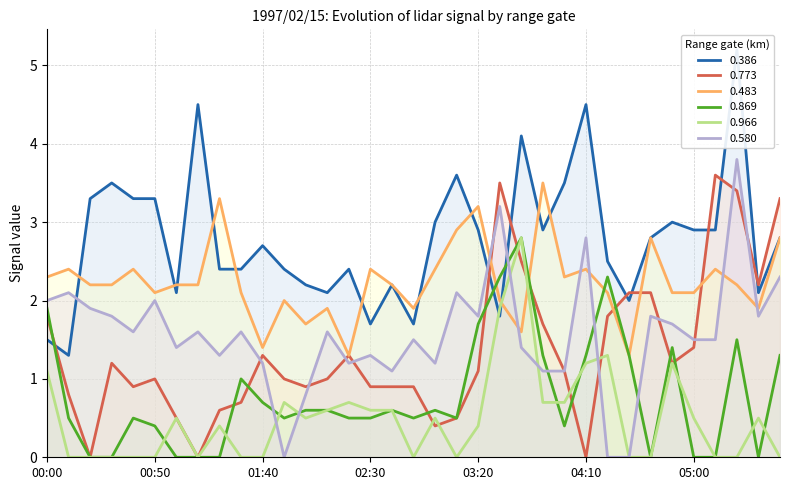

List the labels in order of 0.869 value, largest first.

03:40, 03:30, 04:20, 00:00, 03:20, 05:20, 04:50, 03:50, 04:10, 04:30, 05:40, 01:30, 01:40, 02:00, 02:10, 02:40, 03:00, 00:10, 00:40, 01:50, 02:20, 02:30, 02:50, 03:10, 00:50, 04:00, 00:20, 00:30, 01:00, 01:10, 01:20, 04:40, 05:00, 05:10, 05:30